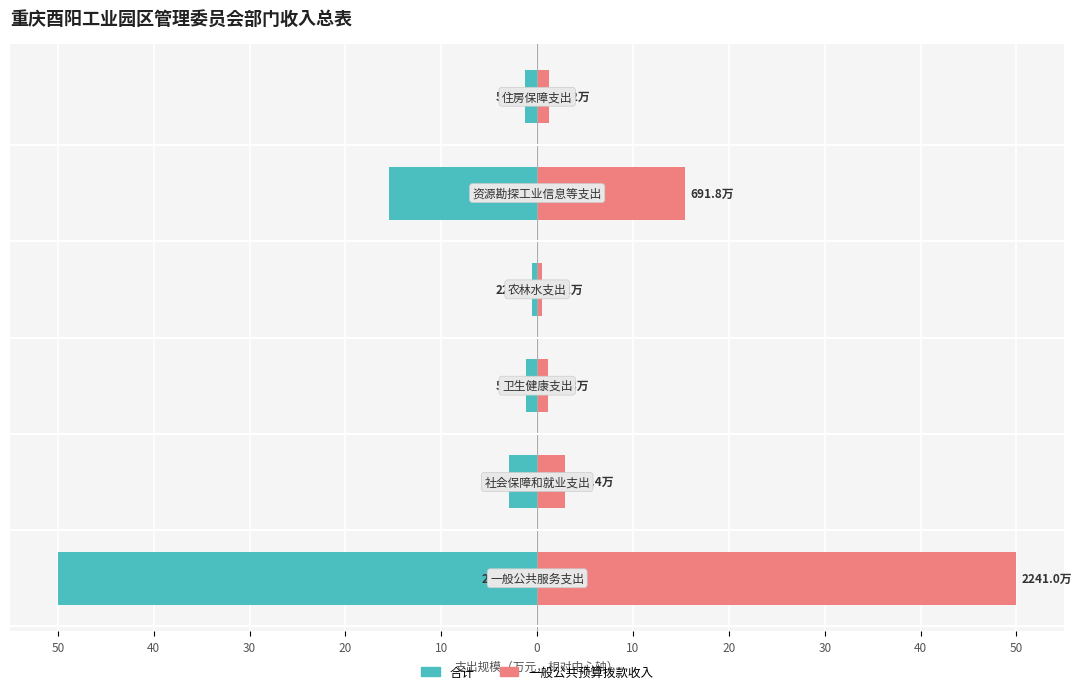

Reading left to right, list all the values displayed in this chart.

合计: 50=-50.0	40=-3.0	30=-1.1	20=-0.5	10=-15.4	0=-1.2
一般公共预算拨款收入: 50=50.0	40=3.0	30=1.1	20=0.5	10=15.4	0=1.2